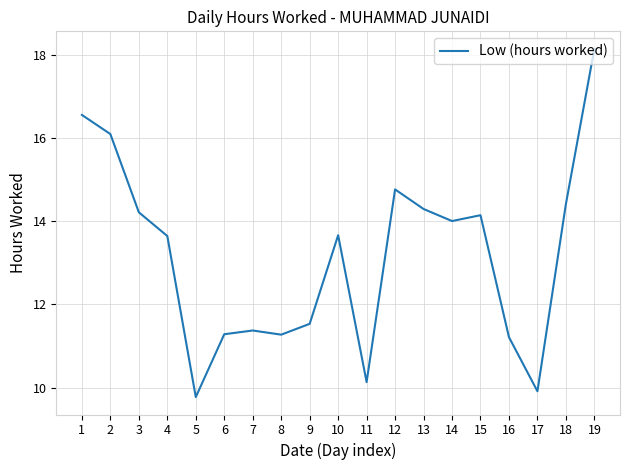

Where is the first local minimum?

5